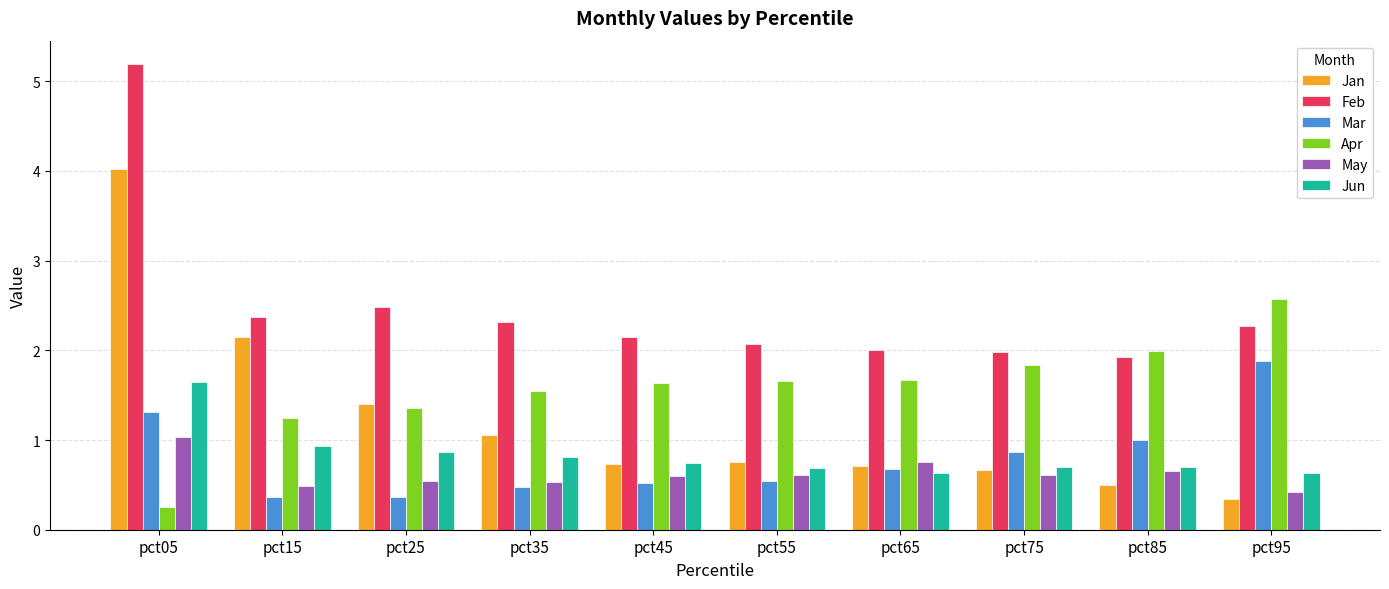

What is the difference between the second highest and second lowest values in the Jan series?

1.6